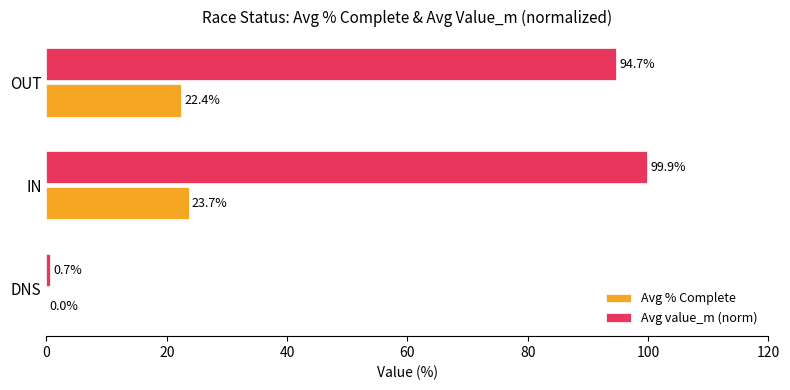

At which label is Avg % Complete closest to 11?

DNS